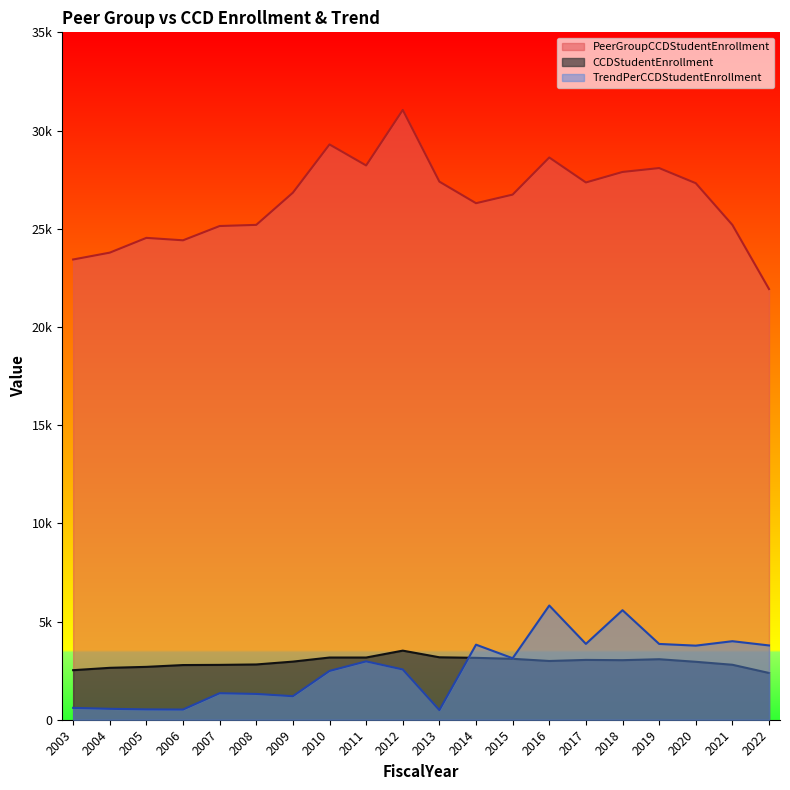

Rank the categories by TrendPerCCDStudentEnrollment value from lowest to highest.

2013, 2006, 2005, 2004, 2003, 2009, 2008, 2007, 2010, 2012, 2011, 2015, 2020, 2022, 2014, 2019, 2017, 2021, 2018, 2016